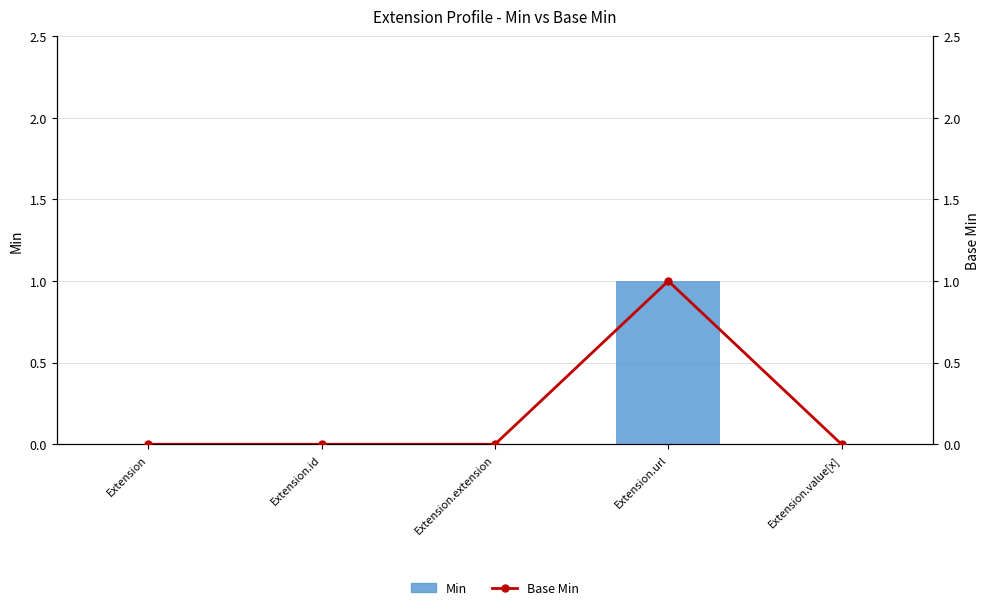

List the labels in order of Min value, largest first.

Extension.url, Extension, Extension.id, Extension.extension, Extension.value[x]